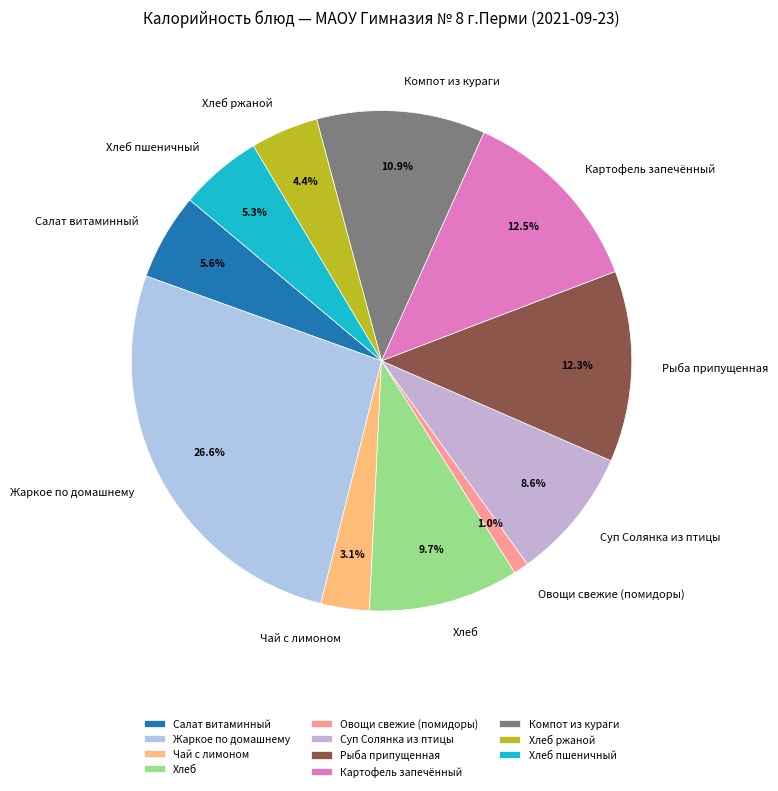

To the nearest percent, what is the combined percentage of Картофель запечённый and Салат витаминный?

18%